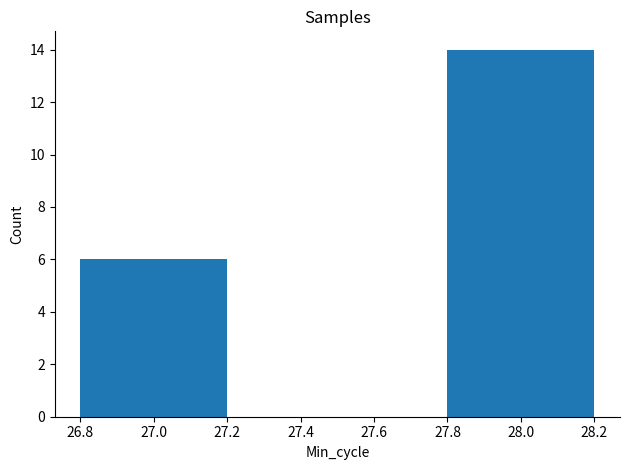

Which has a higher value, 27.0 or 28.0?

28.0